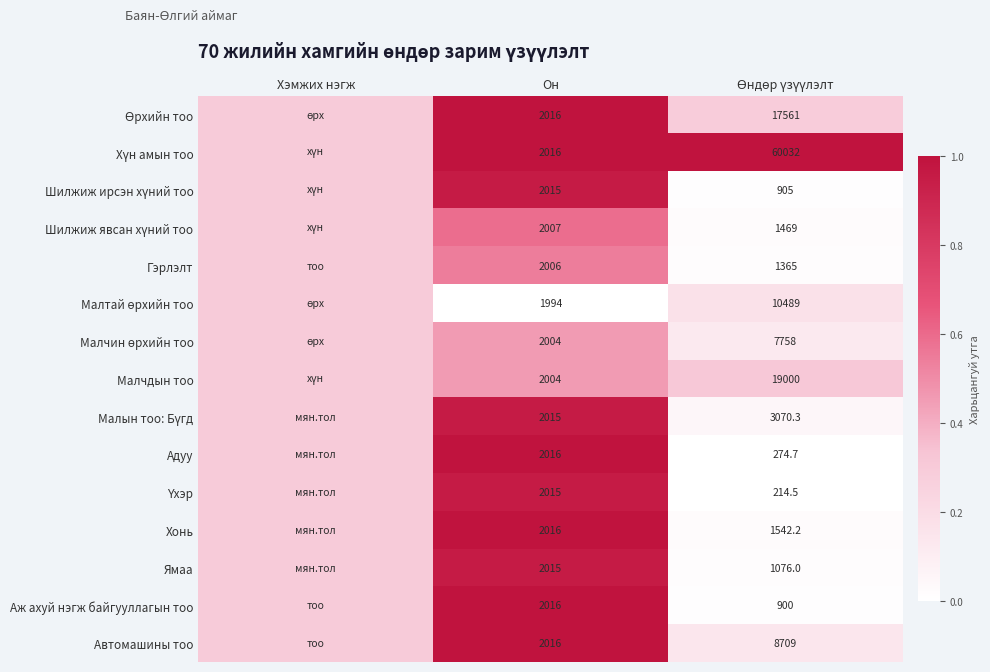

Which label corresponds to the largest value in the chart?

Өндөр үзүүлэлт